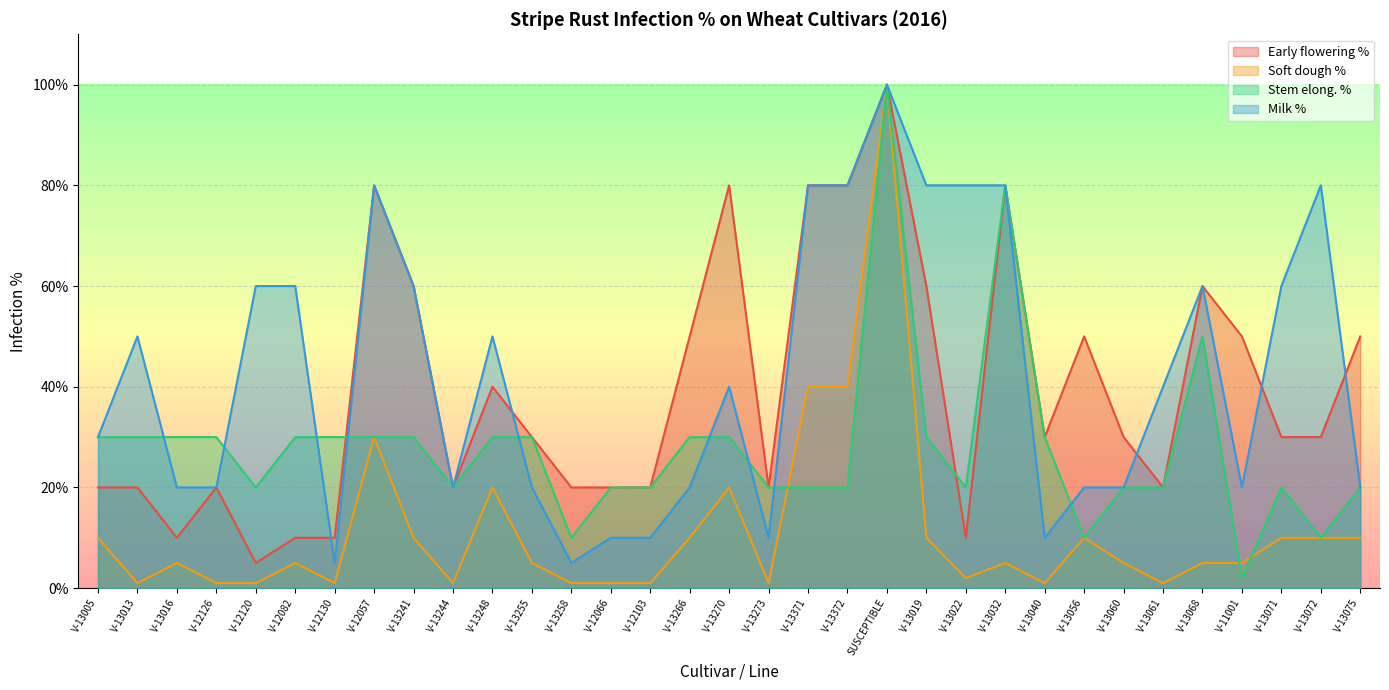

In Milk %, how many points are lower than both neighbors (excluding endpoints)?

6